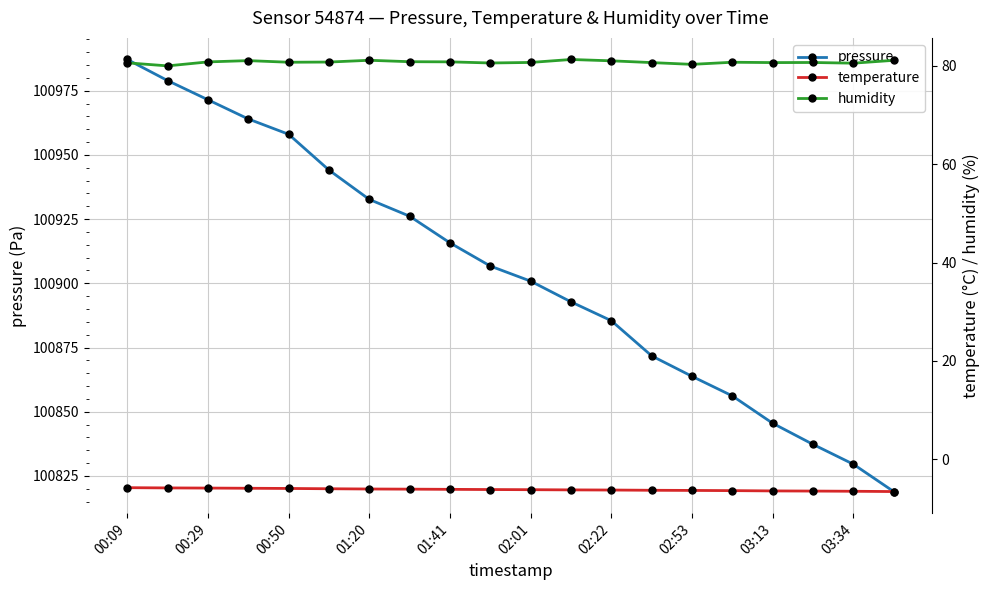

At which label does pressure reach its peak?

00:09